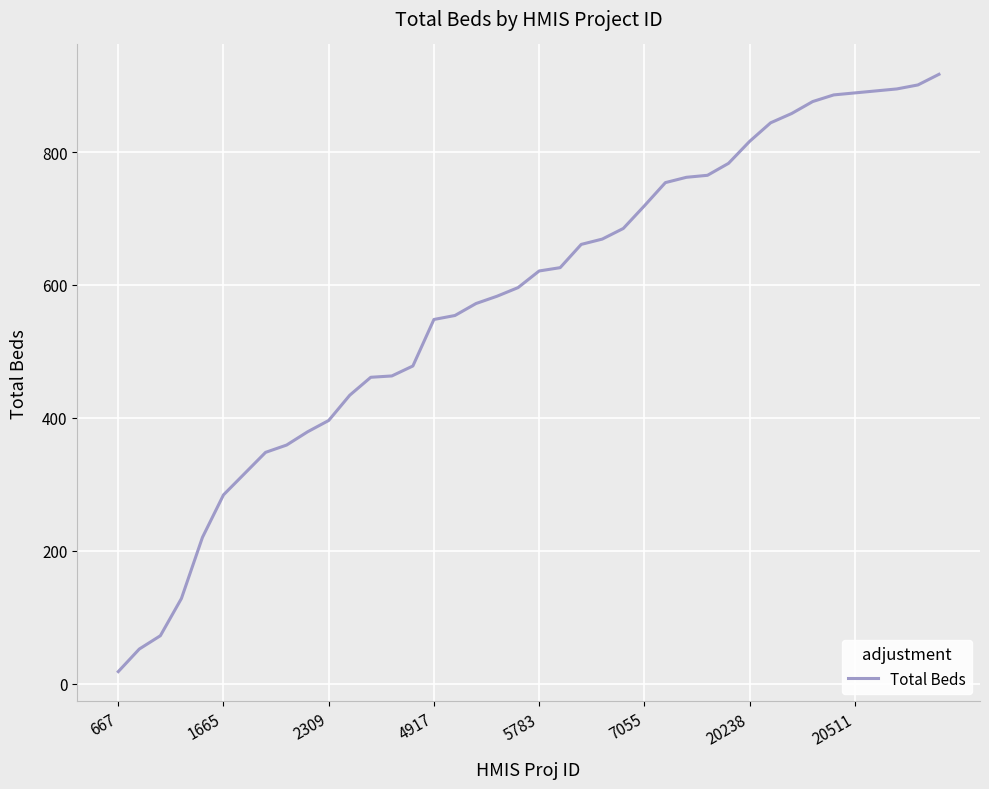

Does the chart have visible grid lines?

Yes